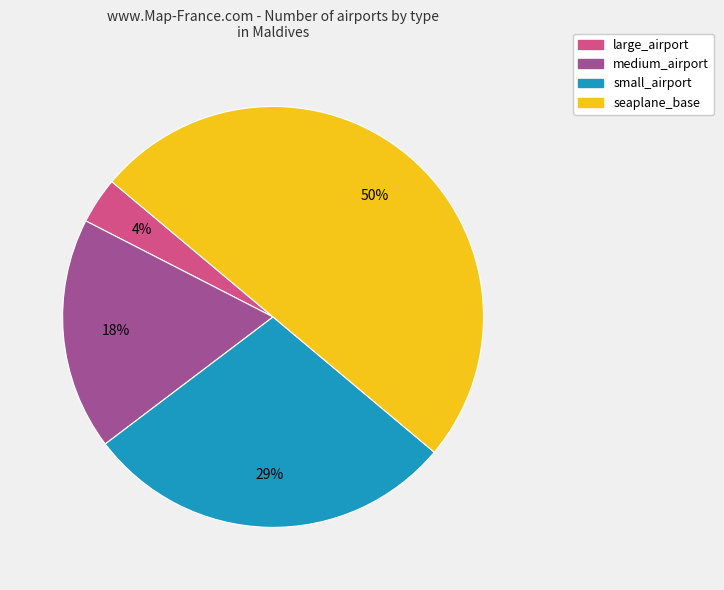

Count the number of slices in the pie.

4